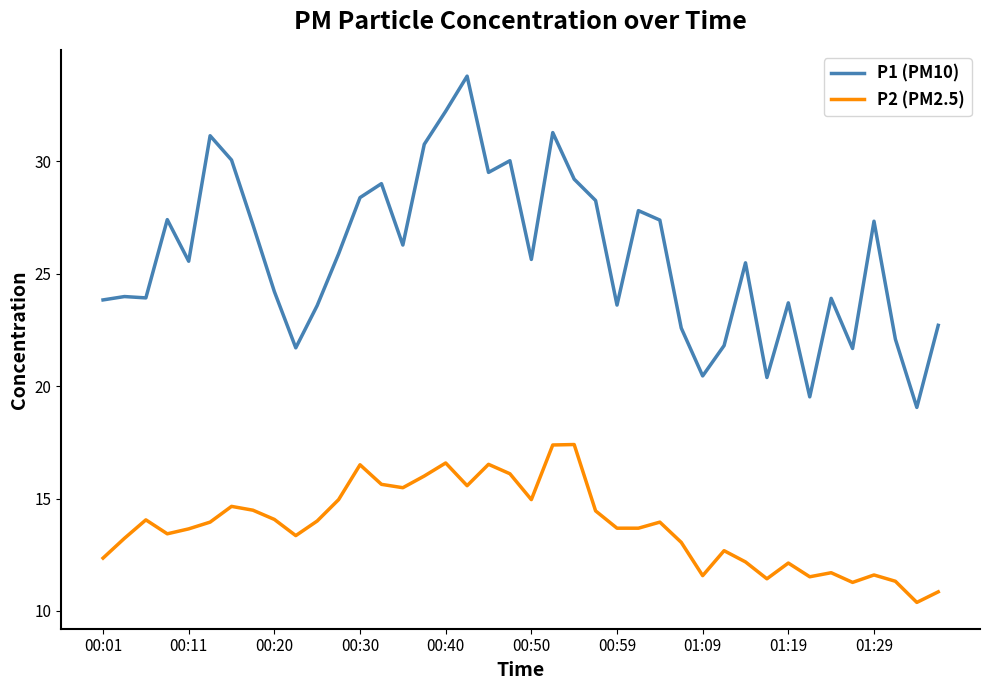

Which series has the largest total across all categories?

P1 (PM10)